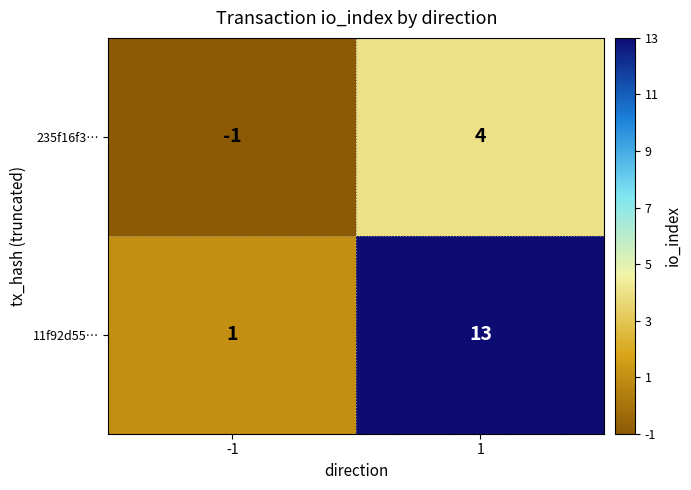

How many categories are shown in the chart?

2